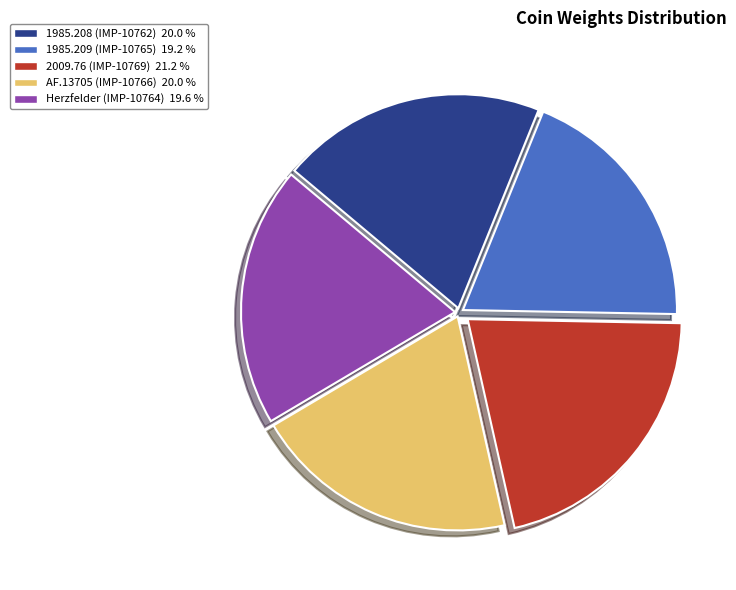

Combined, do AF.13705 (IMP-10766) and 1985.208 (IMP-10762) account for over 50%?

No